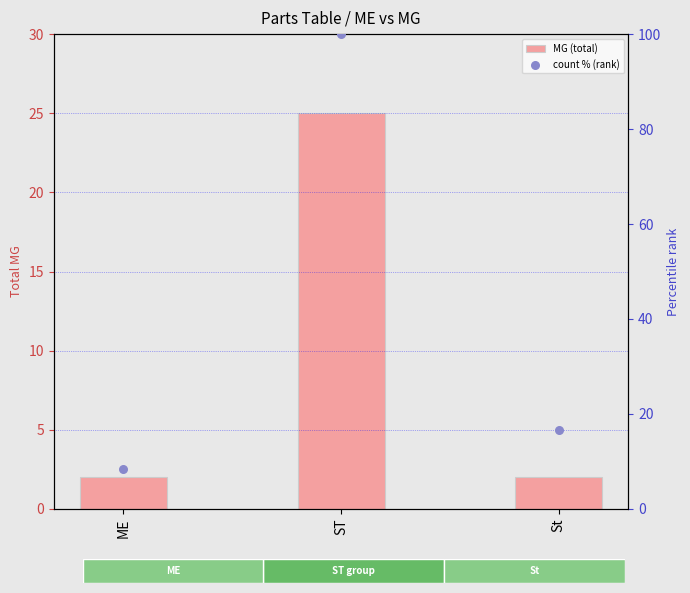

Is the value of count % (rank) at ST greater than the value of MG (total) at ST?

Yes